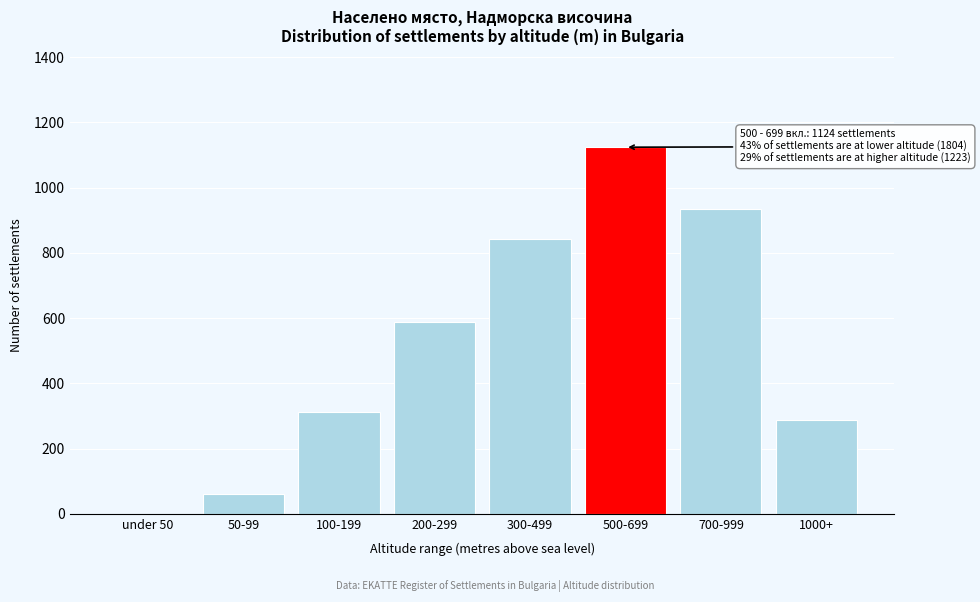

Reading left to right, extract all data points from this chart.

under 50=0	50-99=62	100-199=312	200-299=587	300-499=843	500-699=1124	700-999=934	1000+=289